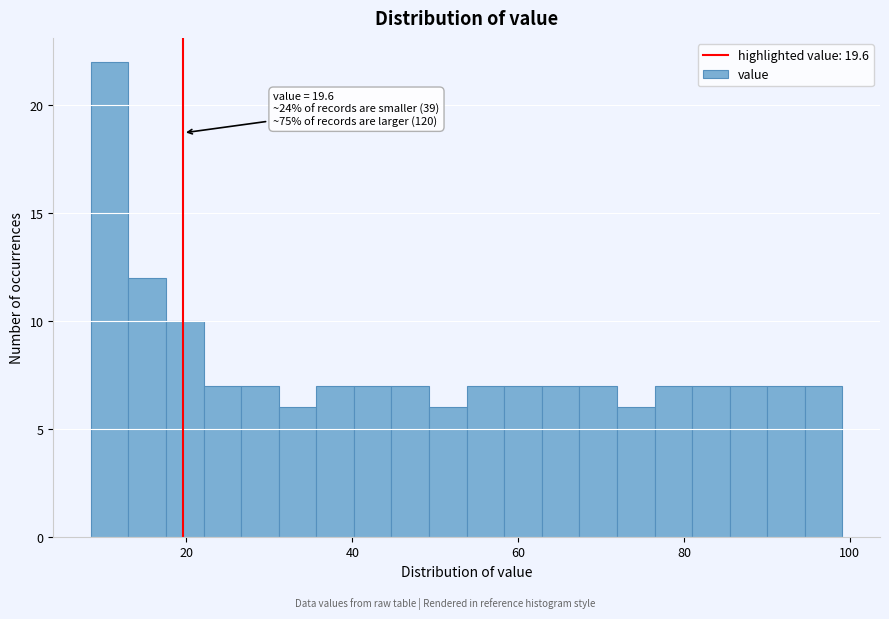

Around what value on the x-axis is the tallest bar? Give the approximate position of its centre, as read against the axis.

10